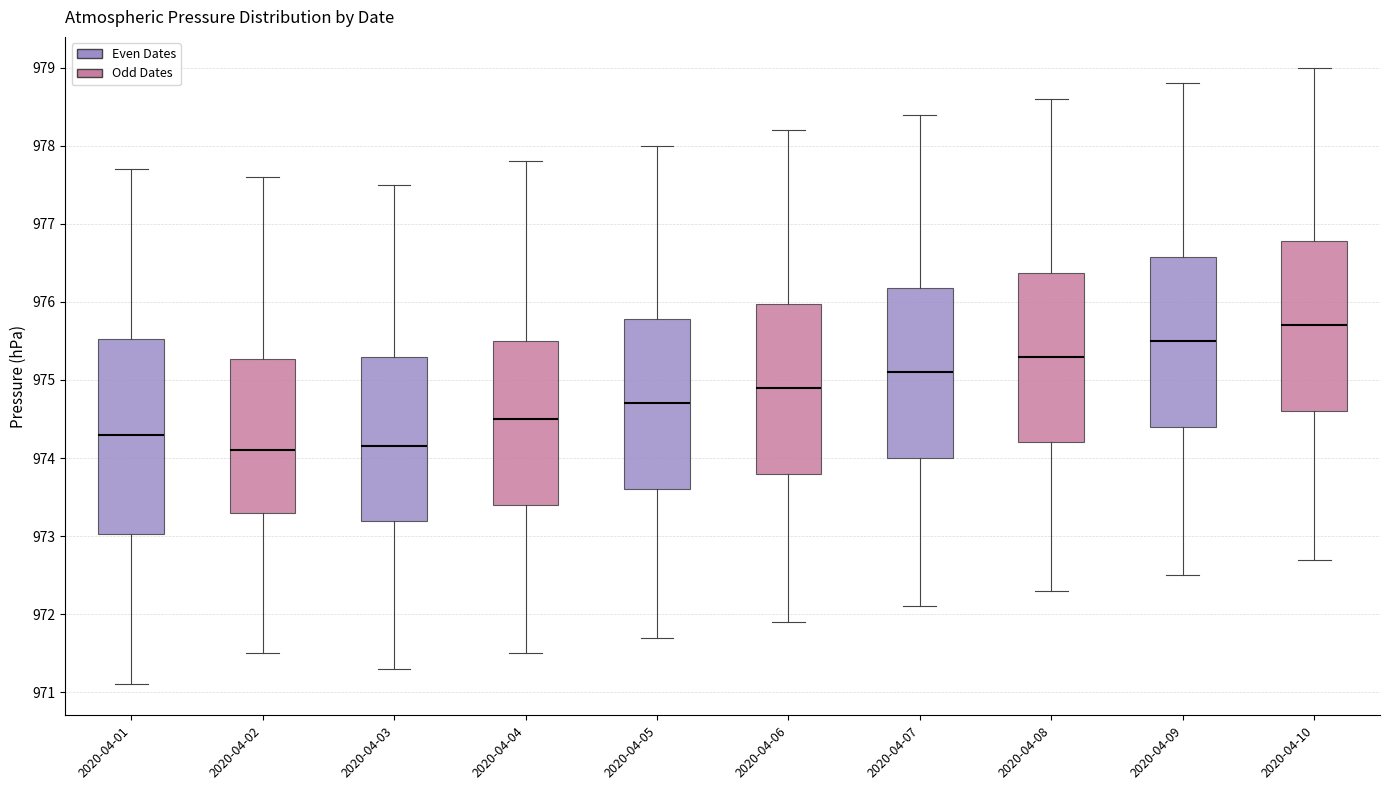

Reading left to right, read every box against the y-axis: the position of its median line, the range the box covers, and the ends of its whiskers. The values are not printed on the chart, so give them approximately, as read against the axis.

2020-04-01: median 974.3, box 973.0 to 975.5, whiskers 971.1 to 977.7
2020-04-02: median 974.1, box 973.3 to 975.3, whiskers 971.5 to 977.6
2020-04-03: median 974.2, box 973.2 to 975.3, whiskers 971.3 to 977.5
2020-04-04: median 974.5, box 973.4 to 975.5, whiskers 971.5 to 977.8
2020-04-05: median 974.7, box 973.6 to 975.8, whiskers 971.7 to 978.0
2020-04-06: median 974.9, box 973.8 to 976.0, whiskers 971.9 to 978.2
2020-04-07: median 975.1, box 974.0 to 976.2, whiskers 972.1 to 978.4
2020-04-08: median 975.3, box 974.2 to 976.4, whiskers 972.3 to 978.6
2020-04-09: median 975.5, box 974.4 to 976.6, whiskers 972.5 to 978.8
2020-04-10: median 975.7, box 974.6 to 976.8, whiskers 972.7 to 979.0